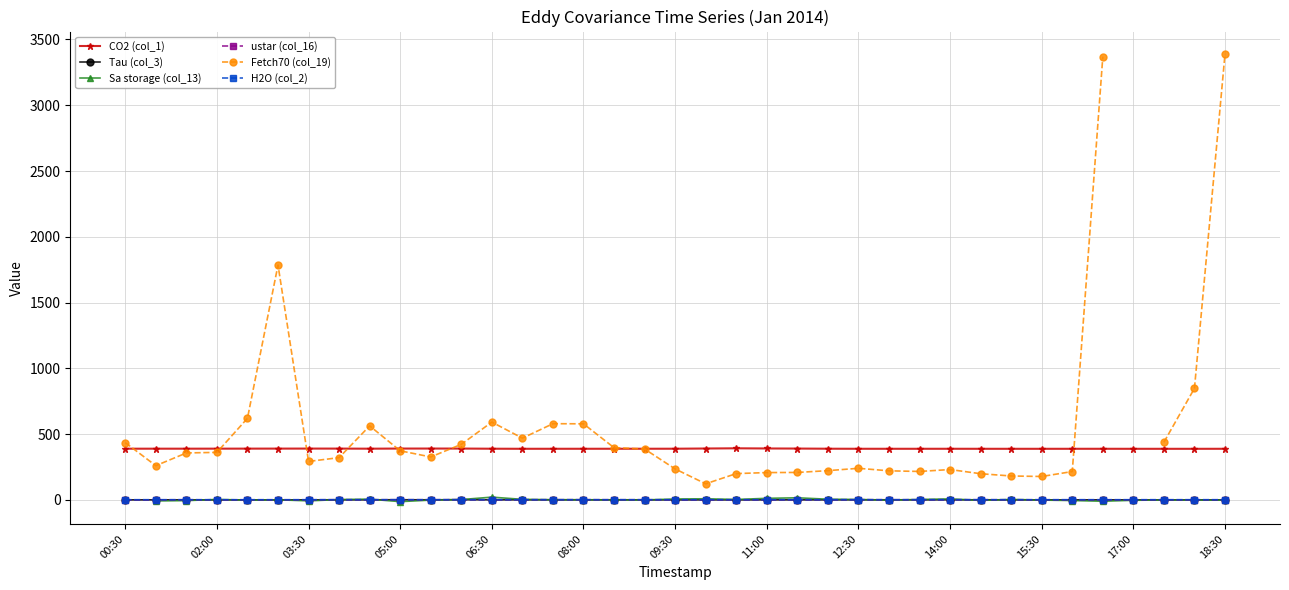

At how many categories does at least one series exceed 2407?

2